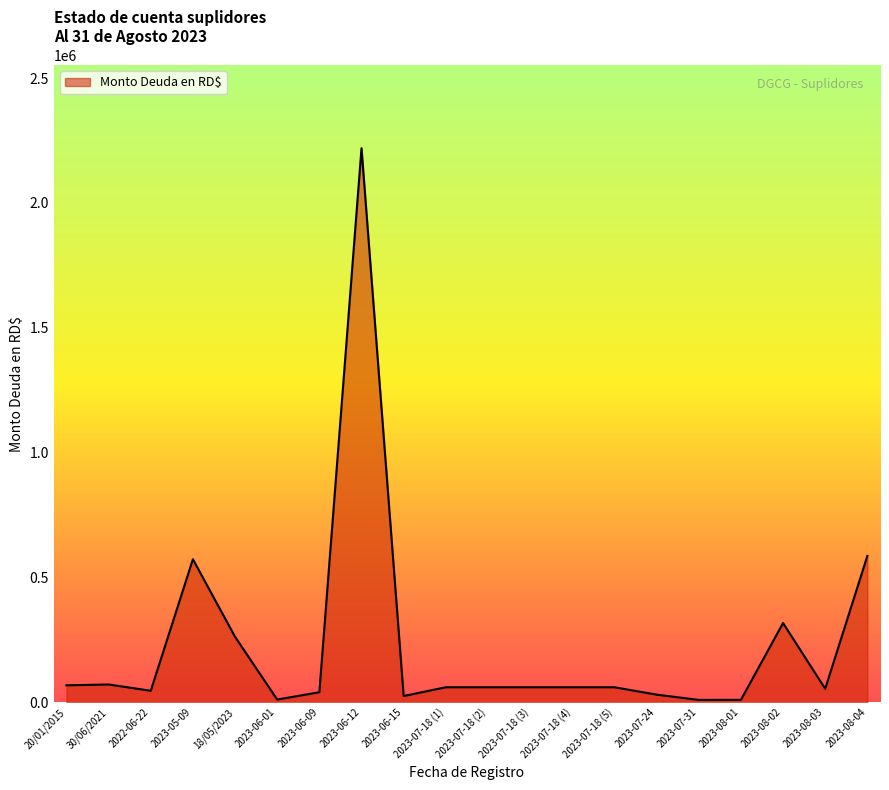

Where is the data nearest to the value 1114090?

2023-08-04